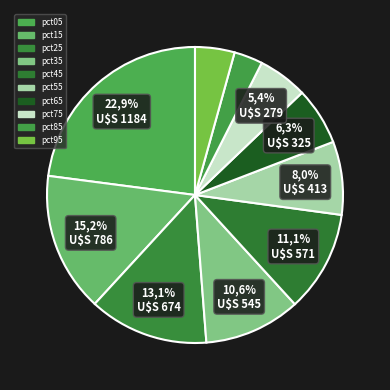

To the nearest percent, what is the difference between the pct15 and pct35 slice percentages?

5%